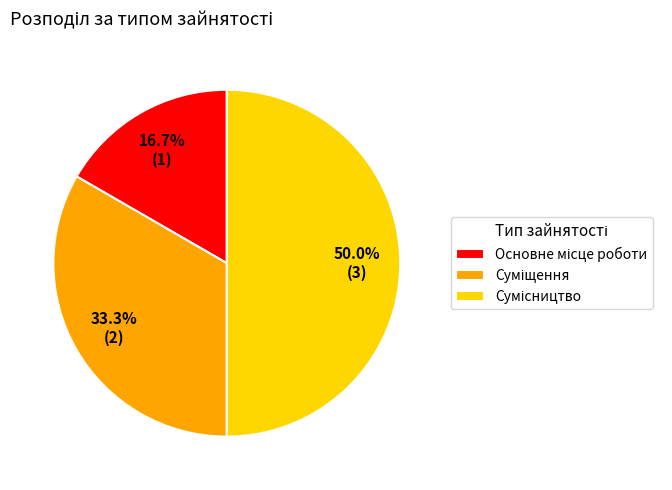

Count the number of slices in the pie.

3